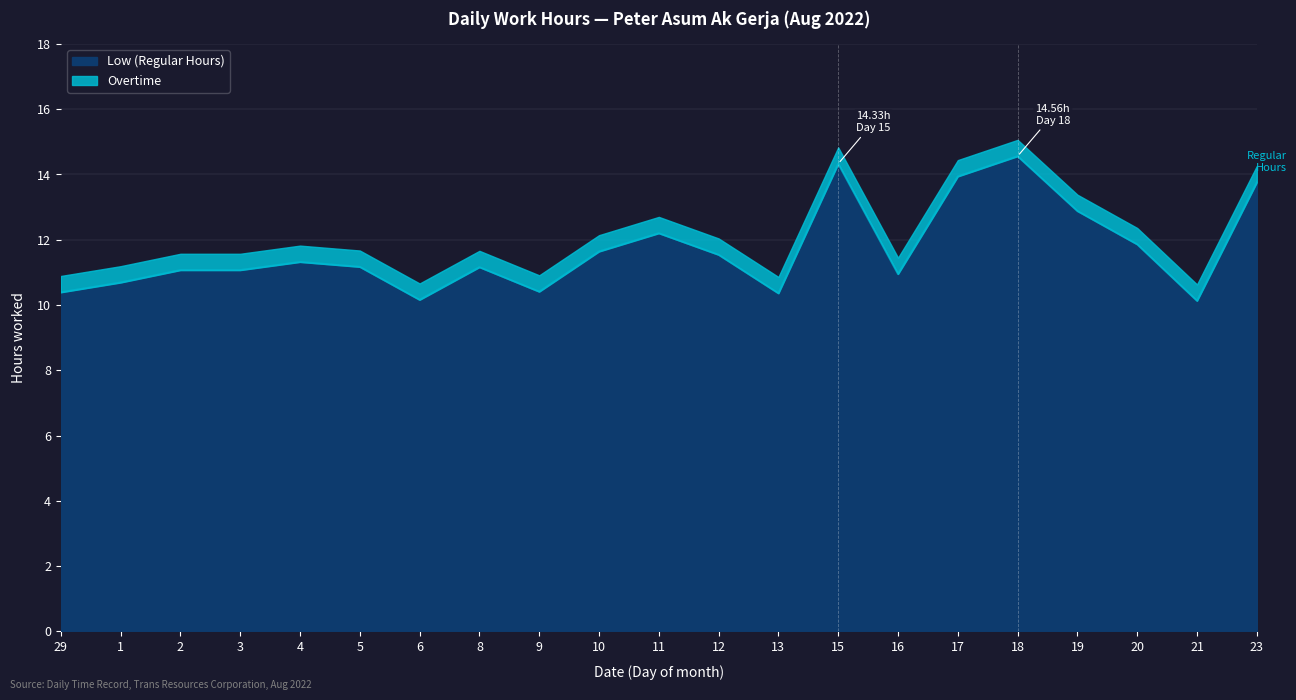

Between 15 and 21, which is larger?

15